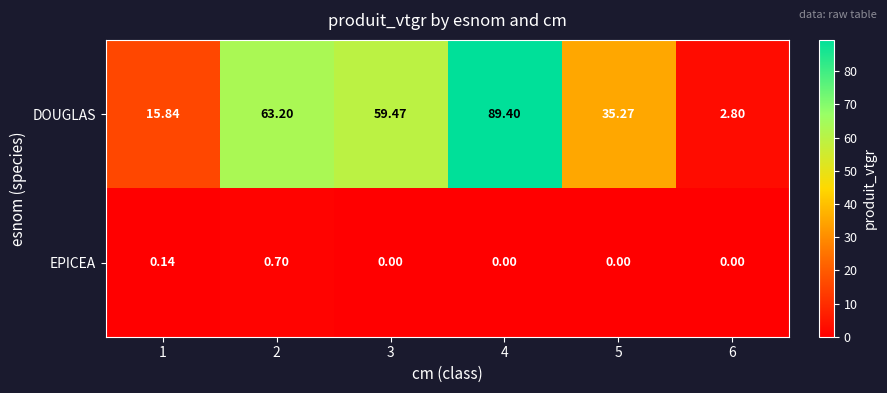

How many data points in DOUGLAS are less than 59?

3